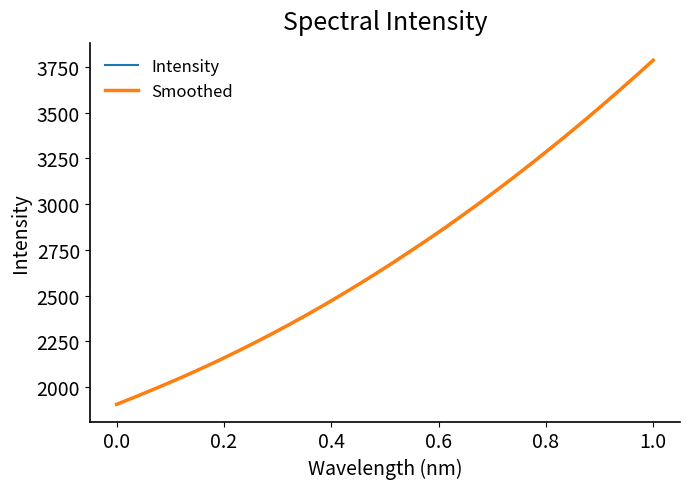

Which series has the widest spread of values?

Intensity